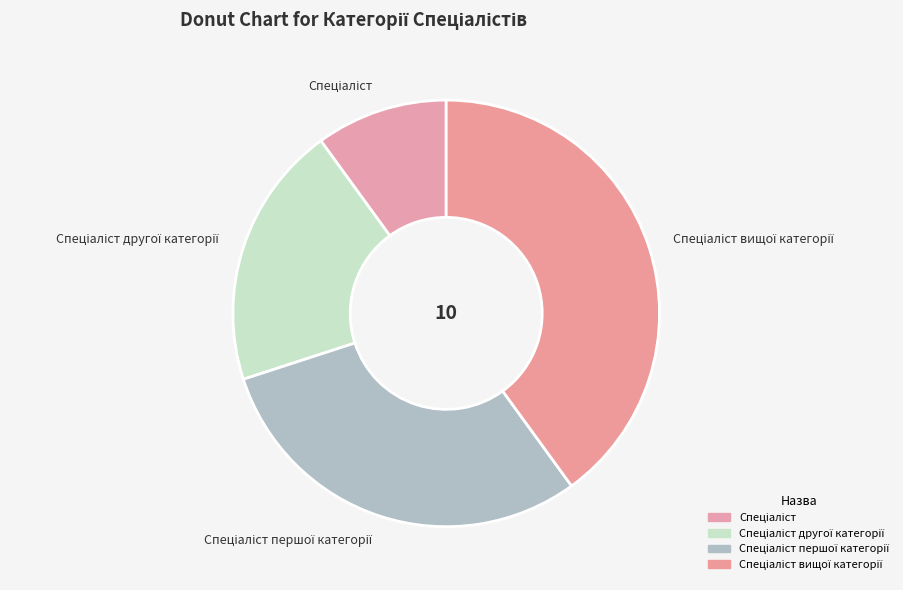

Is there any slice that represents more than half of the pie?

No